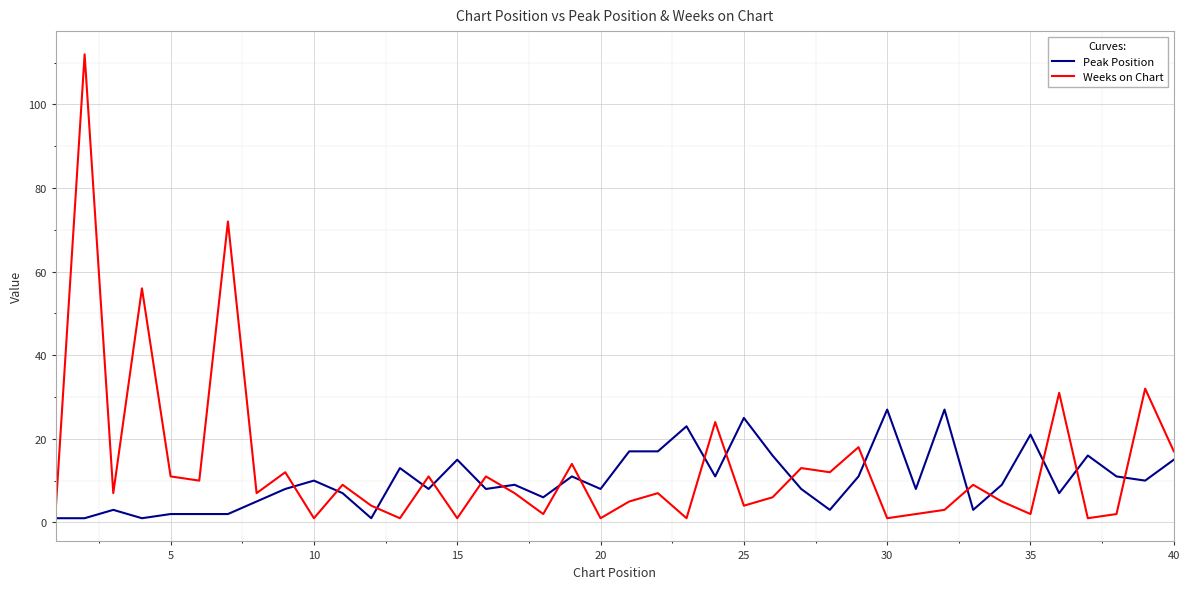

True or false: Peak Position and Weeks on Chart intersect in this chart.

True